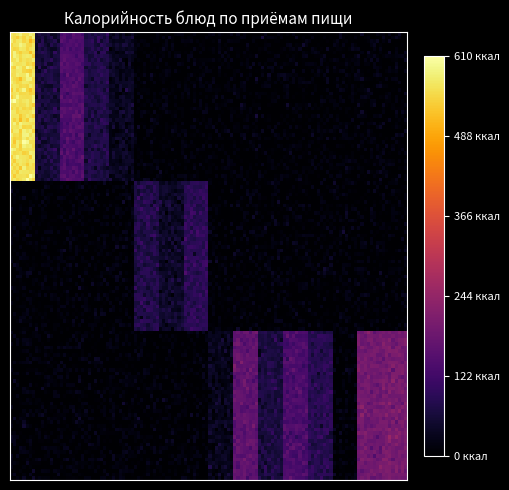

Which series has the widest spread of values?

Завтрак 1